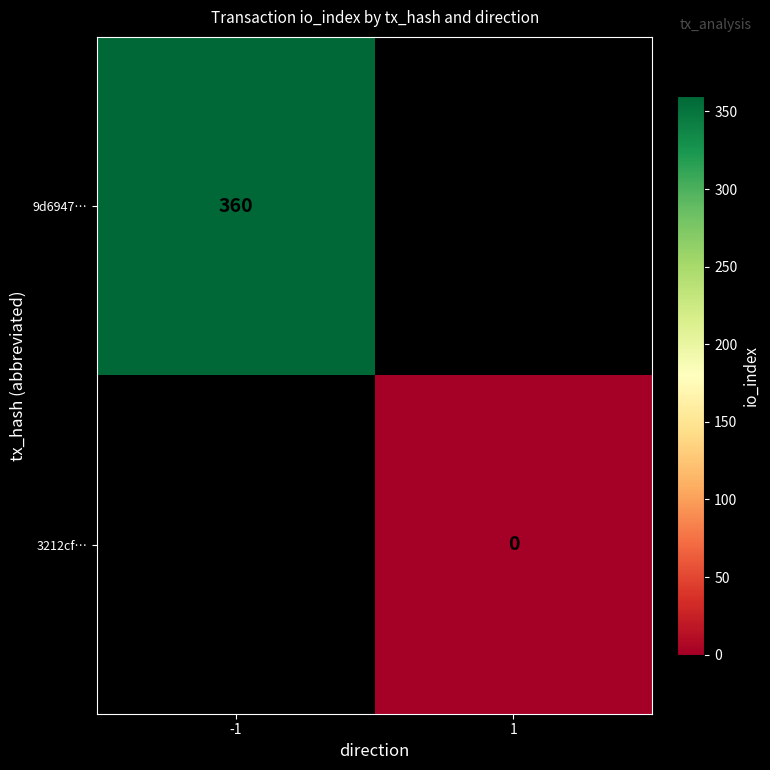

The 9d6947… series shows 566 at -1. True or false?

False